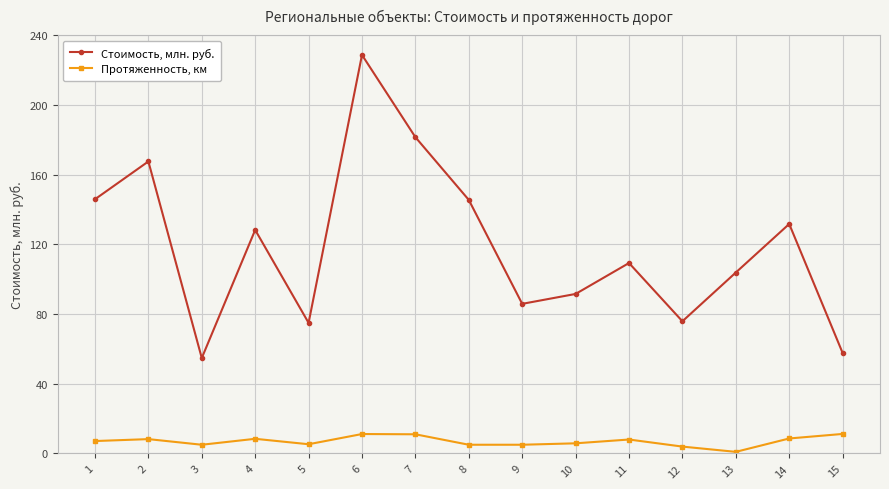

In Стоимость, млн. руб., how many points are higher than both neighbors (excluding endpoints)?

5